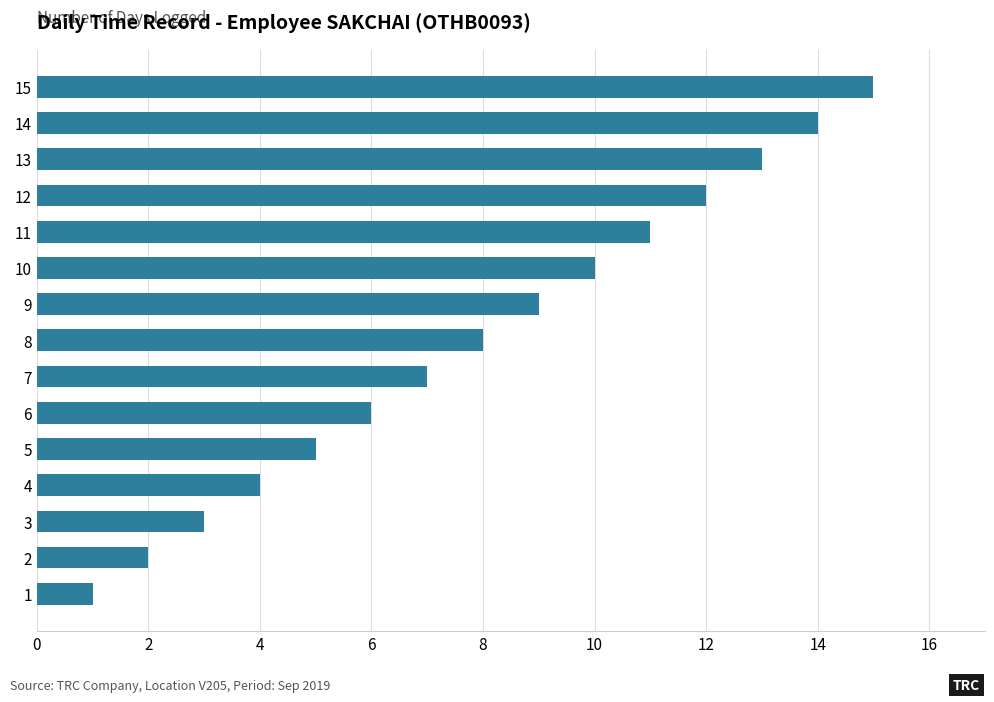

Are the bars horizontal?

Yes